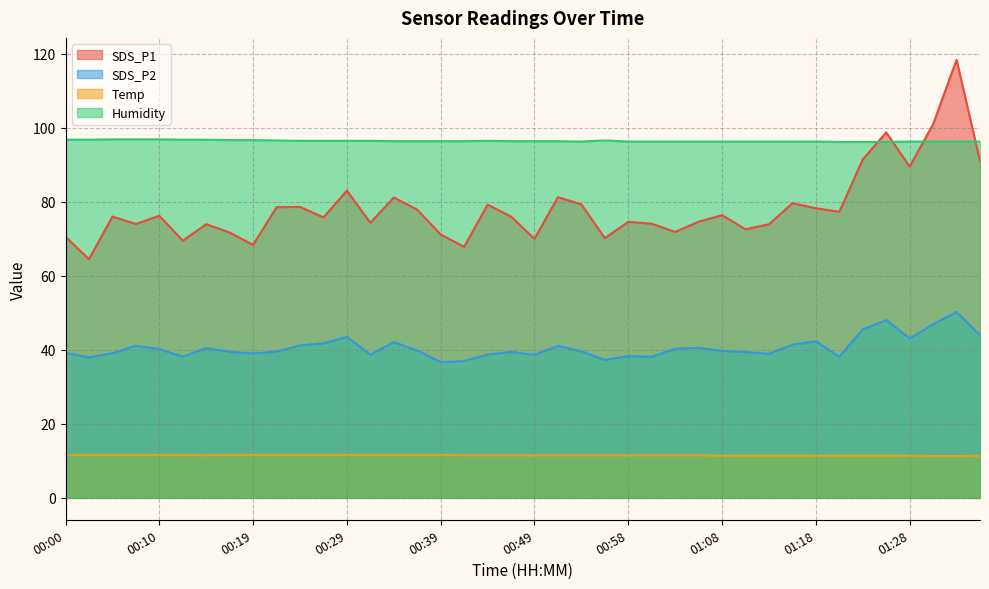

Reading left to right, extract all data points from this chart.

SDS_P1: 00:00=70.6	00:02=64.5	00:05=76.0	00:07=74.0	00:10=76.2	00:12=69.5	00:15=74.0	00:17=71.7	00:19=68.4	00:22=78.5	00:24=78.7	00:27=75.8	00:29=83.0	00:32=74.3	00:34=81.2	00:36=77.9	00:39=71.2	00:41=67.8	00:44=79.2	00:46=76.0	00:49=70.0	00:51=81.3	00:54=79.3	00:56=70.2	00:58=74.6	01:01=74.1	01:03=71.9	01:06=74.7	01:08=76.4	01:11=72.6	01:13=73.9	01:16=79.6	01:18=78.3	01:20=77.3	01:23=91.5	01:25=98.8	01:28=89.5	01:30=101.0	01:33=118.4	01:35=91.0
SDS_P2: 00:00=39.2	00:02=38.0	00:05=39.1	00:07=41.1	00:10=40.2	00:12=38.2	00:15=40.5	00:17=39.5	00:19=39.0	00:22=39.5	00:24=41.2	00:27=41.8	00:29=43.5	00:32=38.7	00:34=42.1	00:36=39.8	00:39=36.7	00:41=37.0	00:44=38.7	00:46=39.5	00:49=38.6	00:51=41.1	00:54=39.6	00:56=37.3	00:58=38.3	01:01=38.1	01:03=40.3	01:06=40.5	01:08=39.7	01:11=39.4	01:13=39.0	01:16=41.4	01:18=42.3	01:20=38.1	01:23=45.5	01:25=48.0	01:28=43.1	01:30=46.9	01:33=50.2	01:35=43.9
Temp: 00:00=11.6	00:02=11.6	00:05=11.6	00:07=11.6	00:10=11.6	00:12=11.6	00:15=11.5	00:17=11.6	00:19=11.6	00:22=11.6	00:24=11.6	00:27=11.6	00:29=11.6	00:32=11.6	00:34=11.6	00:36=11.6	00:39=11.6	00:41=11.5	00:44=11.5	00:46=11.5	00:49=11.5	00:51=11.5	00:54=11.5	00:56=11.5	00:58=11.5	01:01=11.5	01:03=11.5	01:06=11.5	01:08=11.4	01:11=11.4	01:13=11.4	01:16=11.4	01:18=11.4	01:20=11.4	01:23=11.4	01:25=11.4	01:28=11.4	01:30=11.3	01:33=11.3	01:35=11.4
Humidity: 00:00=96.8	00:02=96.8	00:05=96.9	00:07=96.9	00:10=96.9	00:12=96.8	00:15=96.8	00:17=96.7	00:19=96.7	00:22=96.6	00:24=96.5	00:27=96.5	00:29=96.5	00:32=96.5	00:34=96.4	00:36=96.4	00:39=96.4	00:41=96.4	00:44=96.5	00:46=96.4	00:49=96.4	00:51=96.4	00:54=96.3	00:56=96.6	00:58=96.3	01:01=96.3	01:03=96.3	01:06=96.3	01:08=96.3	01:11=96.3	01:13=96.3	01:16=96.3	01:18=96.3	01:20=96.2	01:23=96.2	01:25=96.2	01:28=96.3	01:30=96.3	01:33=96.3	01:35=96.3